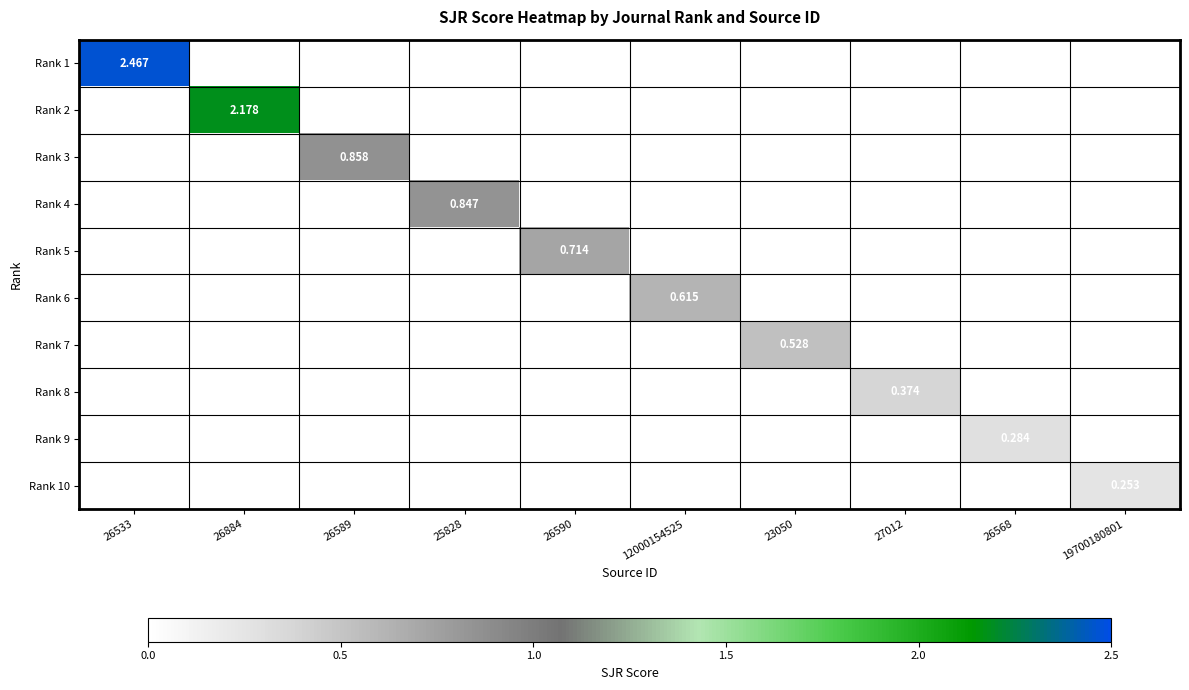

What is the spread (max minus min) of values at 26568?

0.3